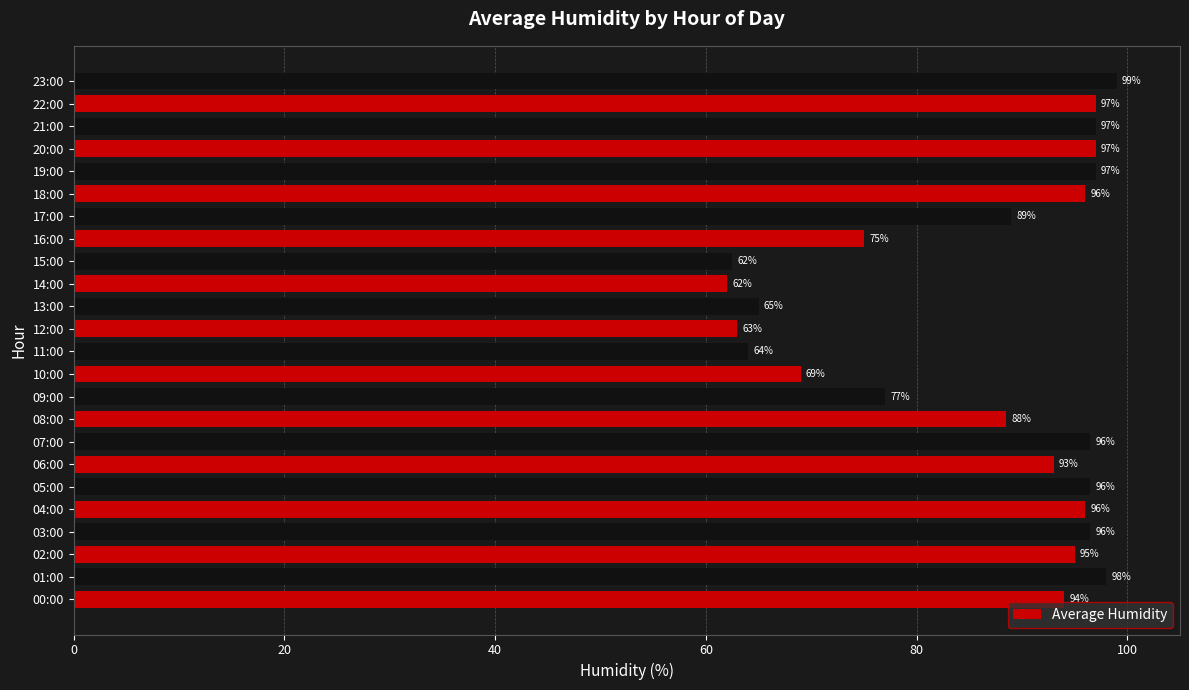

How many series are shown in this chart?

1